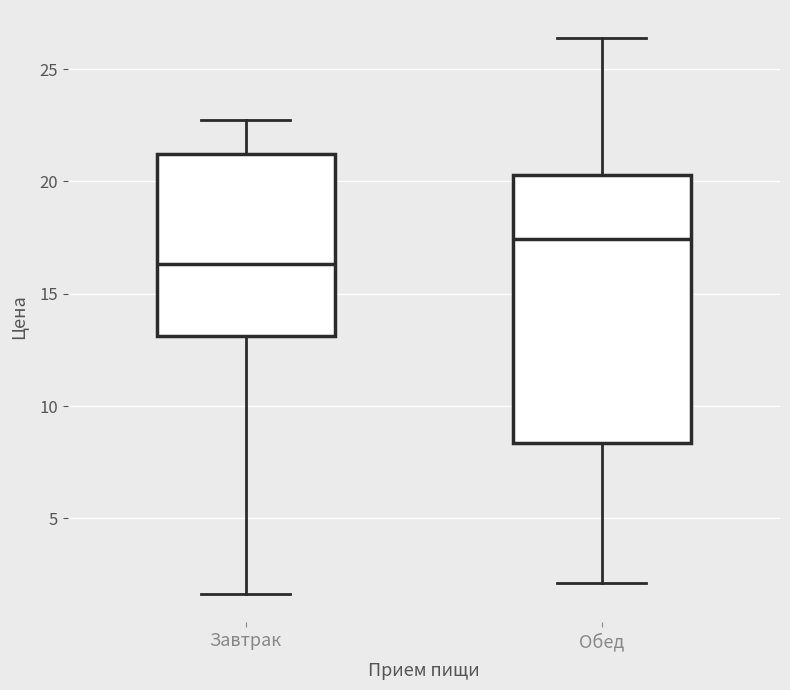

Reading left to right, read every box against the y-axis: the position of its median line, the range the box covers, and the ends of its whiskers. The values are not printed on the chart, so give them approximately, as read against the axis.

Завтрак: median 16.5, box 13.0 to 21.0, whiskers 1.5 to 22.5
Обед: median 17.5, box 8.5 to 20.5, whiskers 2.0 to 26.5